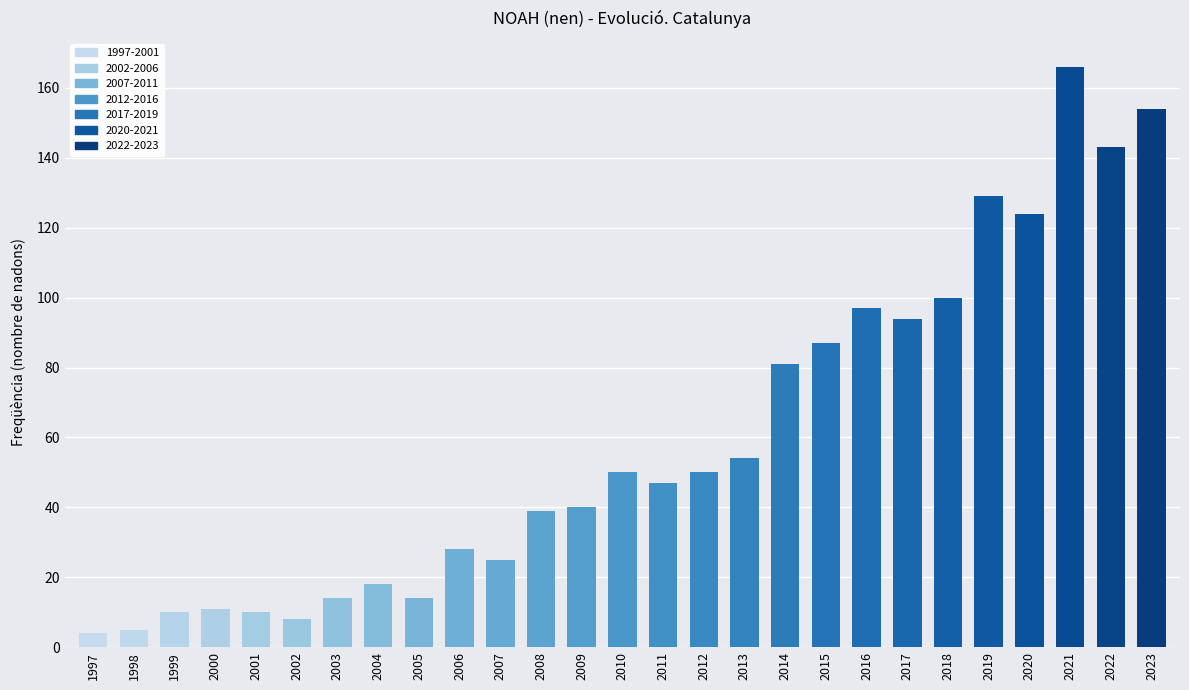

What value does the data have at 2010?

50